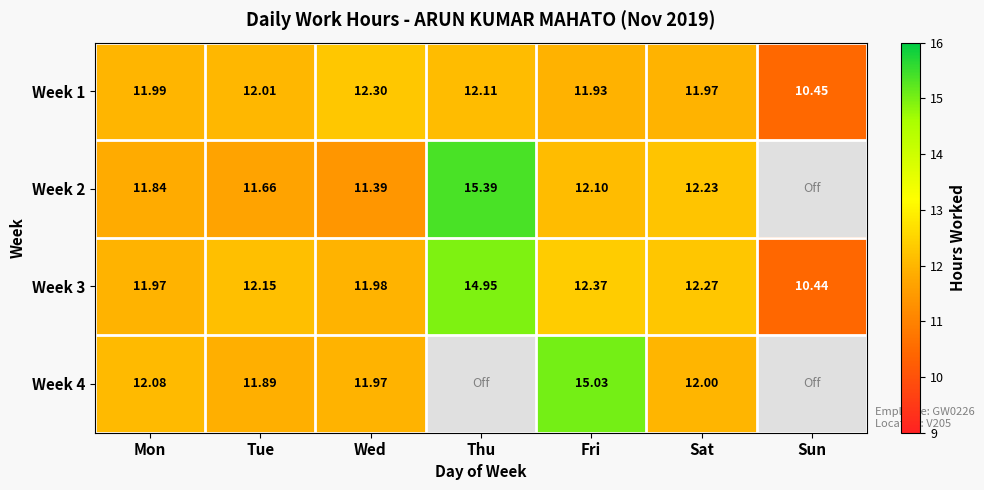

Where is Week 1 nearest to the value 11?

Sun